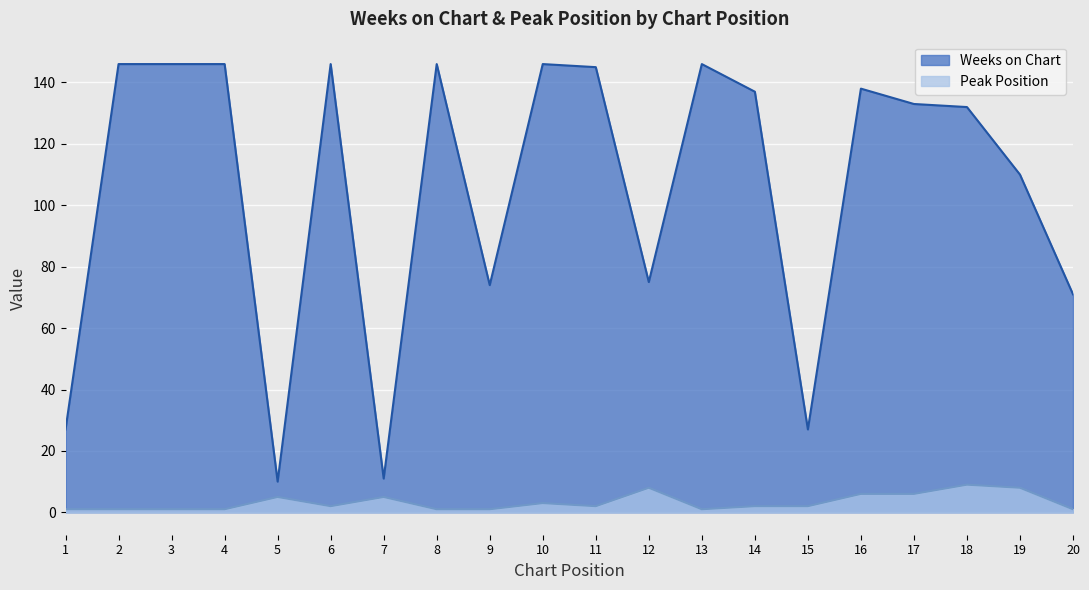

Which series has the largest range (max minus min)?

Weeks on Chart